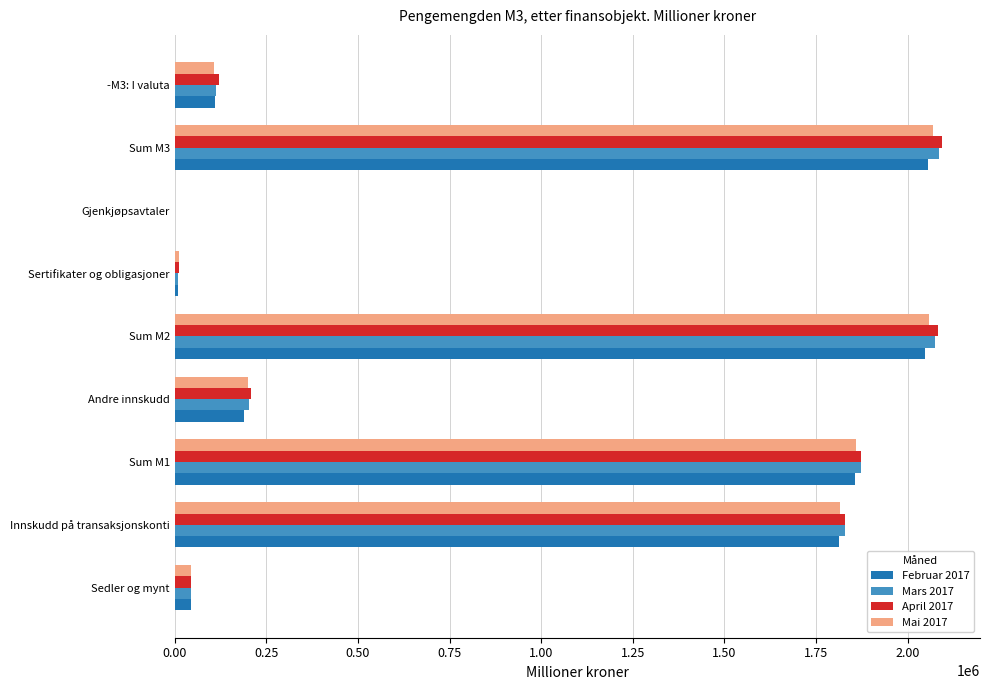

What is the average value of the Mai 2017 series?

906707